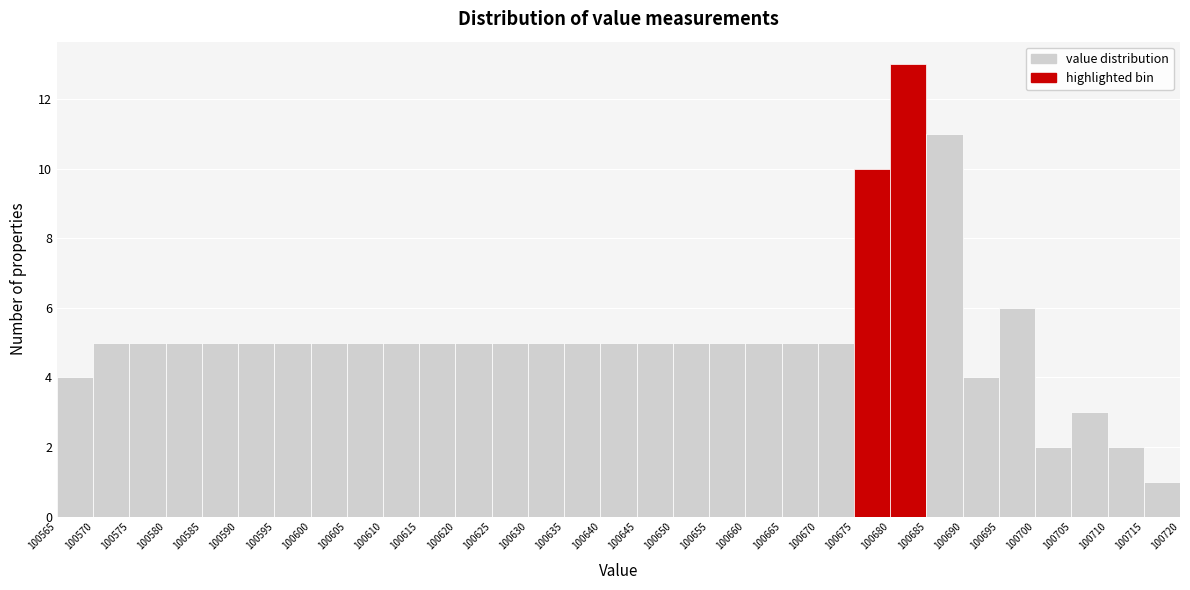

Reading left to right, transcribe this chart: for each bar, give the range it covers on the x-axis and its height. The values are not printed on the chart, so give them approximately, as read against the axis.

100565 to 100570: 4
100570 to 100575: 5
100575 to 100580: 5
100580 to 100585: 5
100585 to 100590: 5
100590 to 100595: 5
100595 to 100600: 5
100600 to 100605: 5
100605 to 100610: 5
100610 to 100615: 5
100615 to 100620: 5
100620 to 100625: 5
100625 to 100630: 5
100630 to 100635: 5
100635 to 100640: 5
100640 to 100645: 5
100645 to 100650: 5
100650 to 100655: 5
100655 to 100660: 5
100660 to 100665: 5
100665 to 100670: 5
100670 to 100675: 5
100675 to 100680: 10
100680 to 100685: 13
100685 to 100690: 11
100690 to 100695: 4
100695 to 100700: 6
100700 to 100705: 2
100705 to 100710: 3
100710 to 100715: 2
100715 to 100720: 1